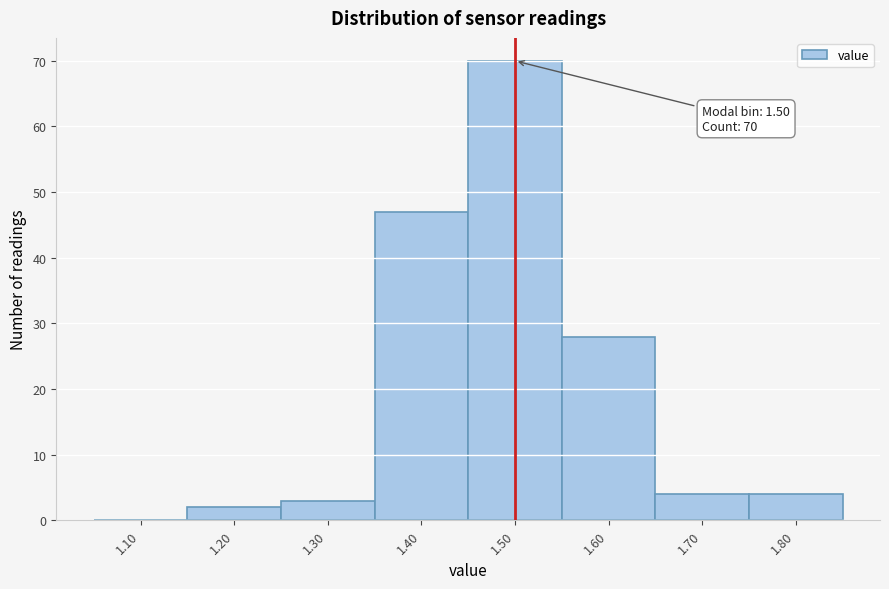

Reading left to right, extract all data points from this chart.

1.10=0	1.20=2	1.30=3	1.40=47	1.50=70	1.60=28	1.70=4	1.80=4